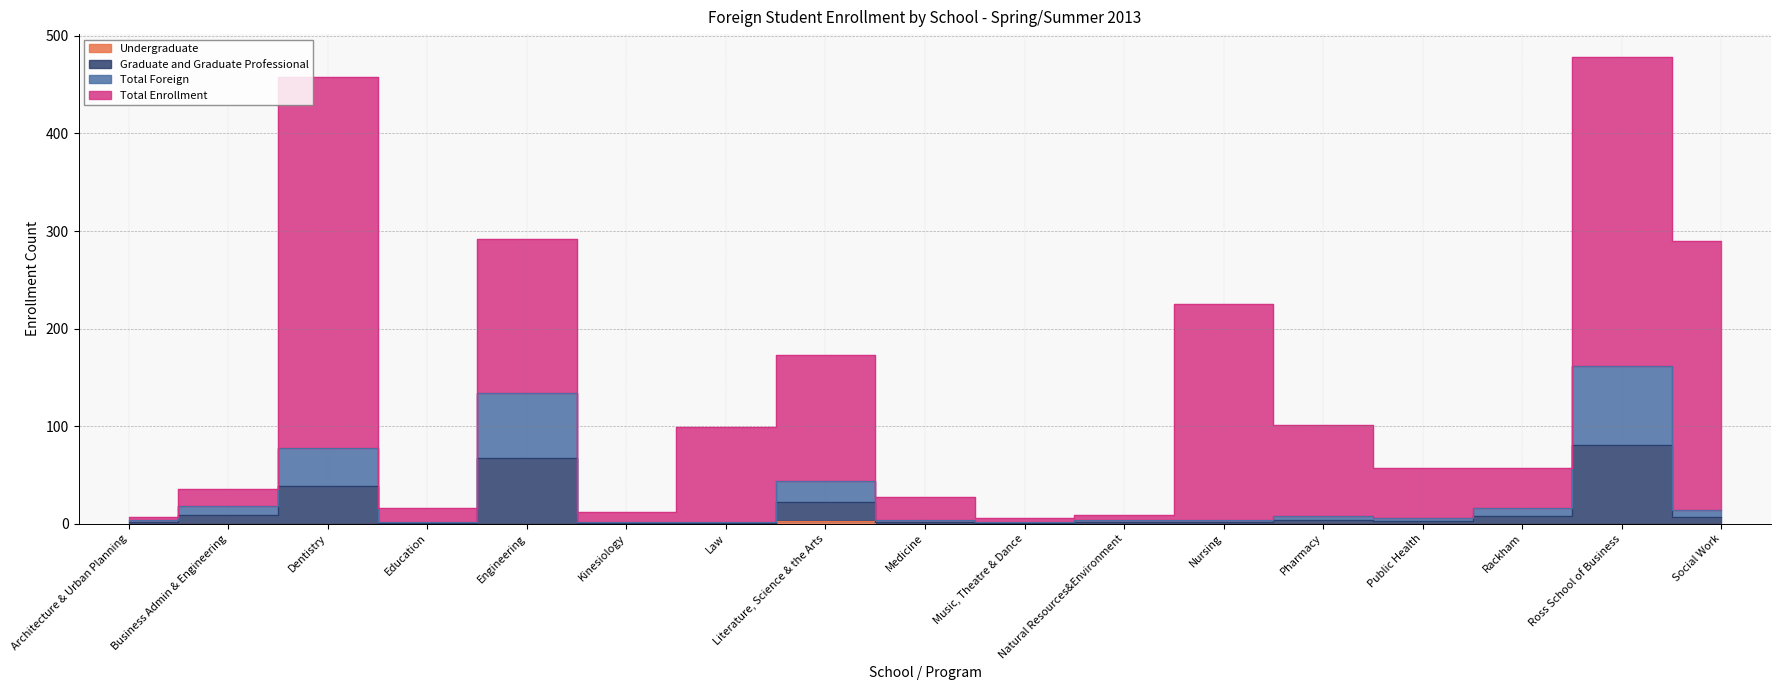

Where is the first local minimum for Total Foreign?

Education